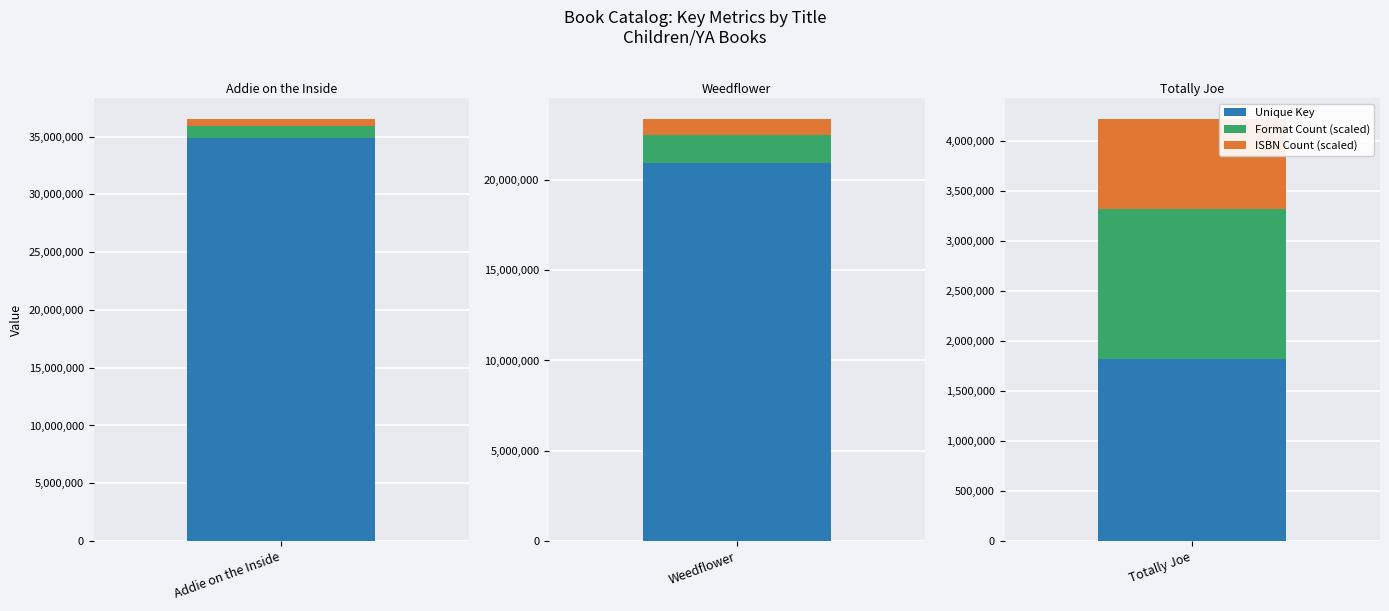

Reading left to right, list all the values displayed in this chart.

Unique Key: 34911234	20961863	1819390
Format Count: 2	3	3
ISBN Count: 2	3	3